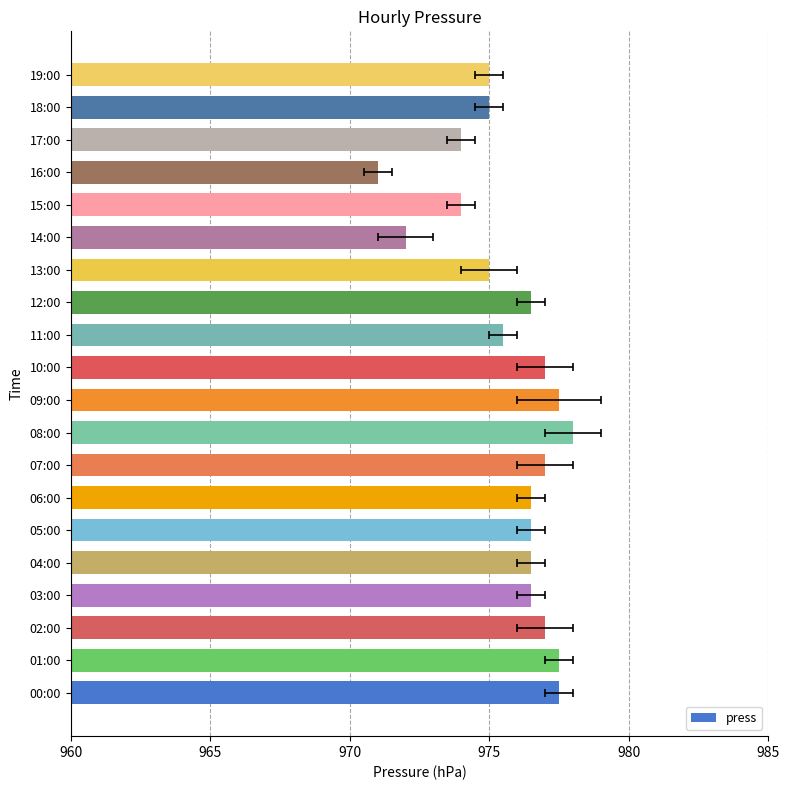

What is the sum of the values at 06:00 and 19:00?

1951.5